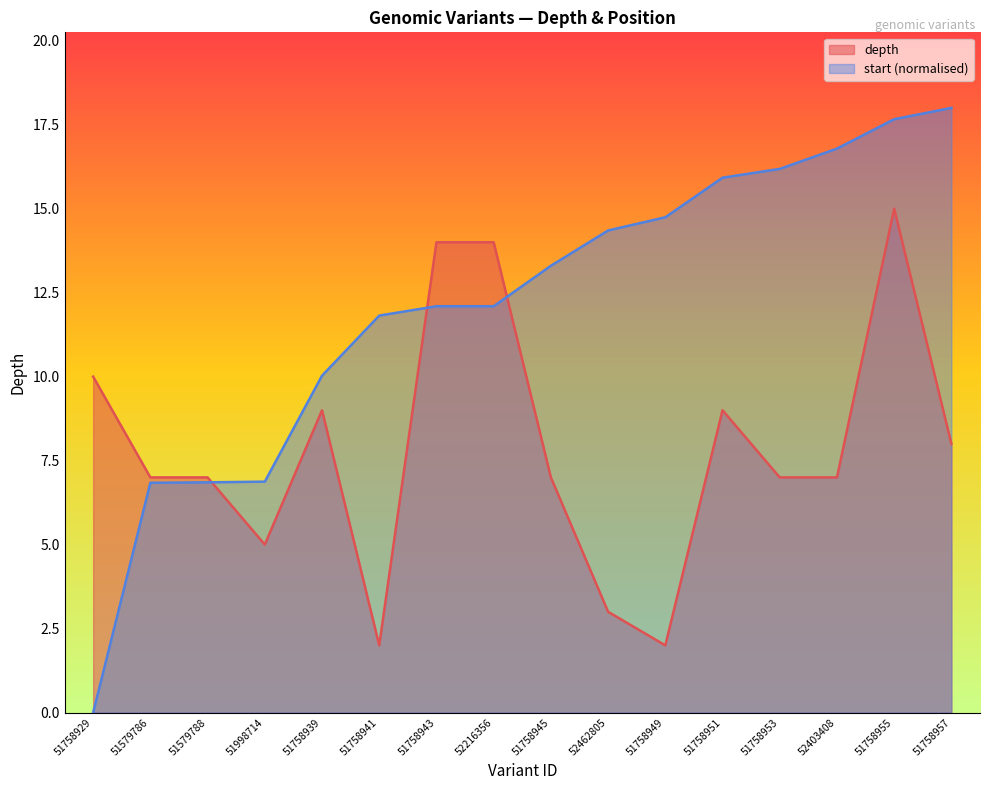

The value of start at 51758949 is 6.0. True or false?

False